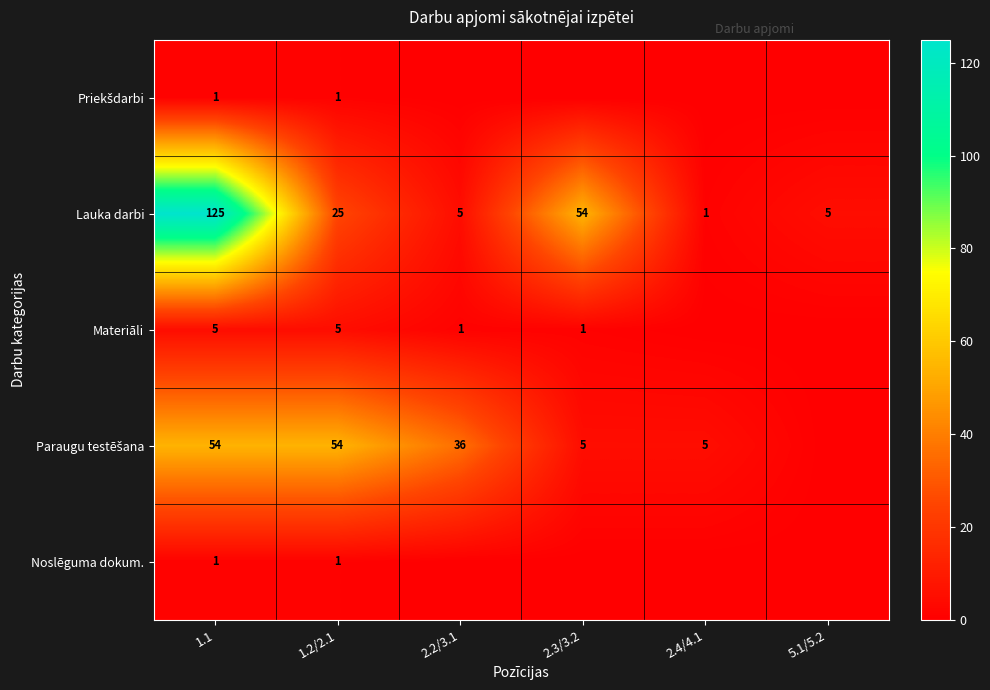

The value of Lauka darbi at 1.1 is 86. True or false?

False